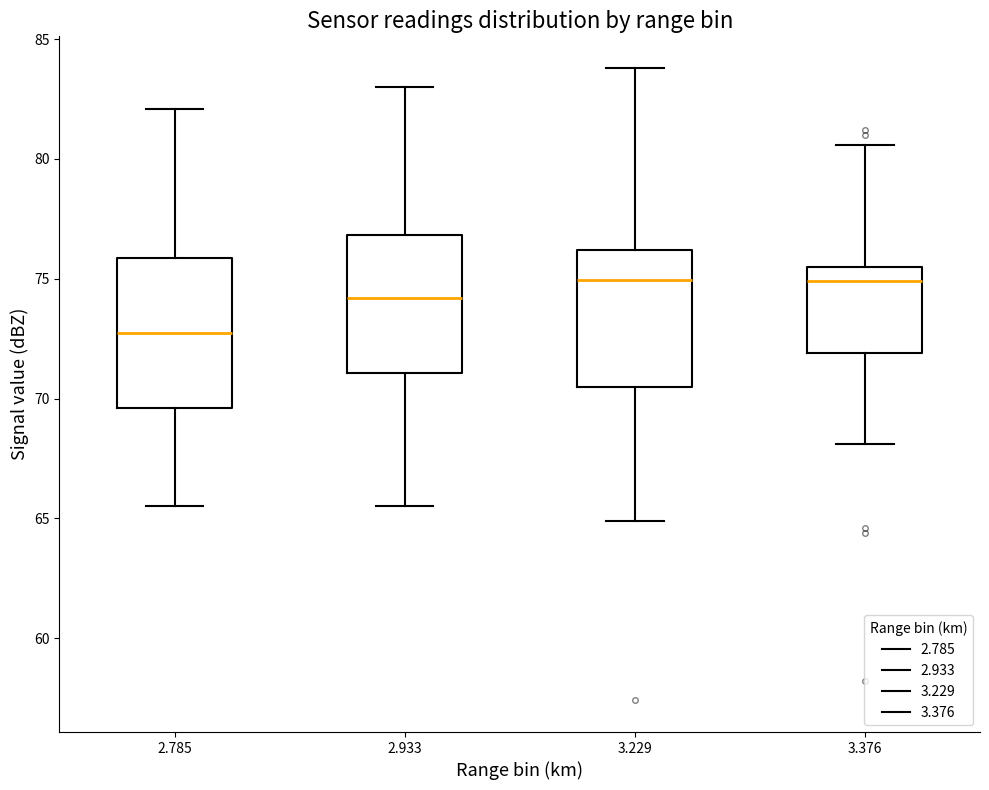

Where does the lower whisker of the box at x = 2.785 end on the y-axis? The values are not printed on the chart, so give them approximately, as read against the axis.

65.5